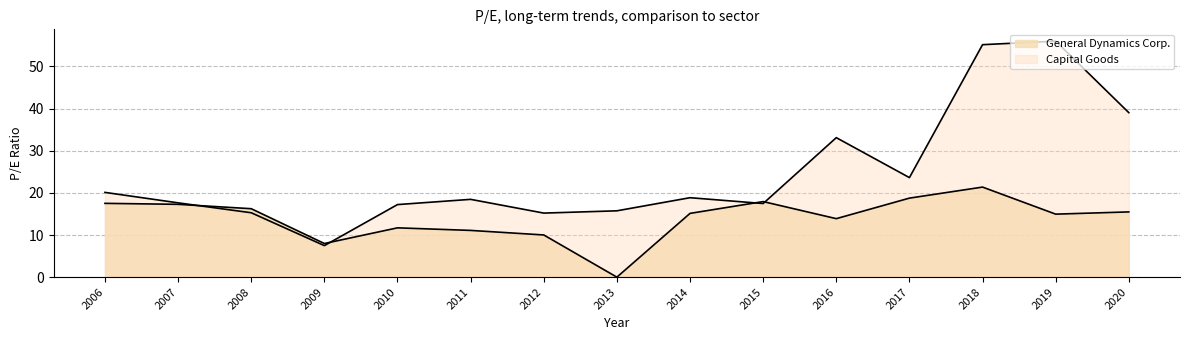

Does the chart display data point markers on the line(s)?

No